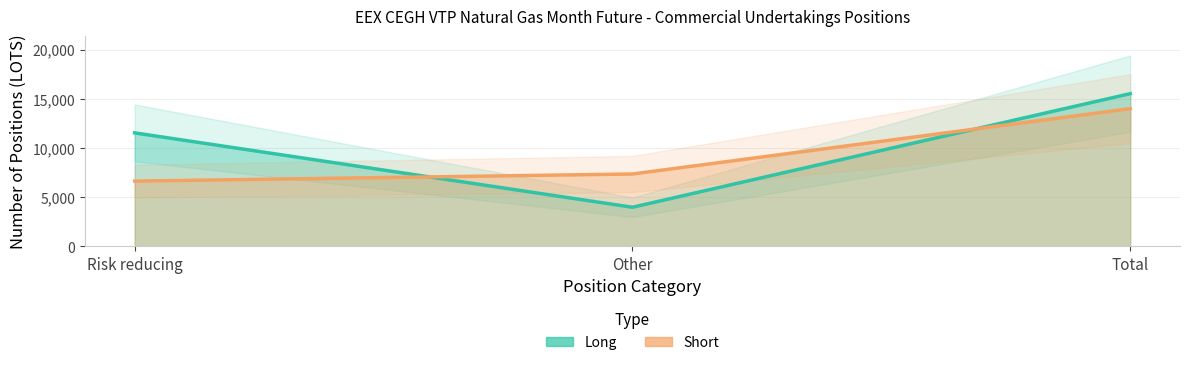

What is the label of the 3rd point from the left?

Total